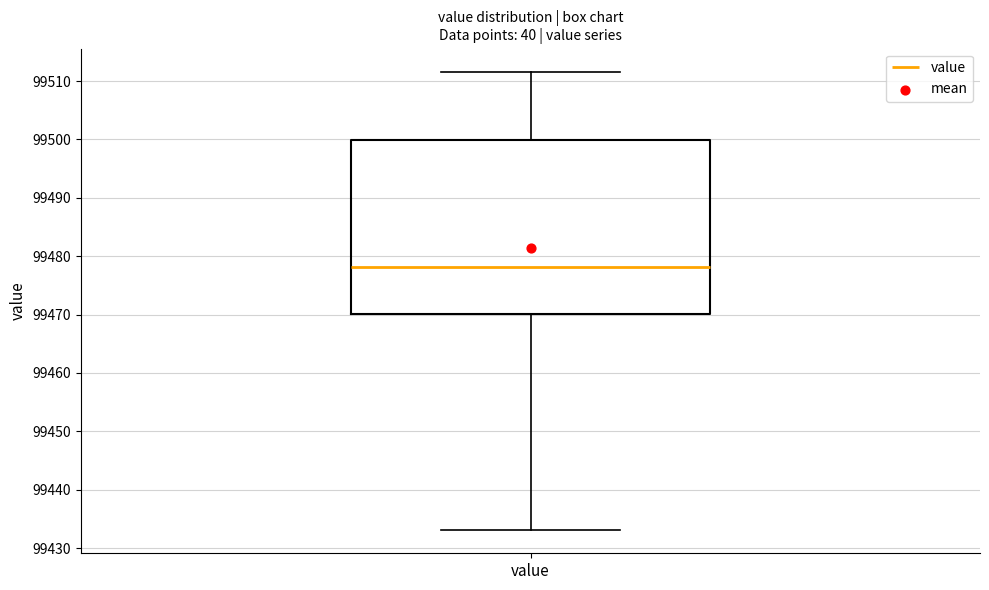

Where does the upper whisker of the box for value end on the y-axis? The values are not printed on the chart, so give them approximately, as read against the axis.

99512